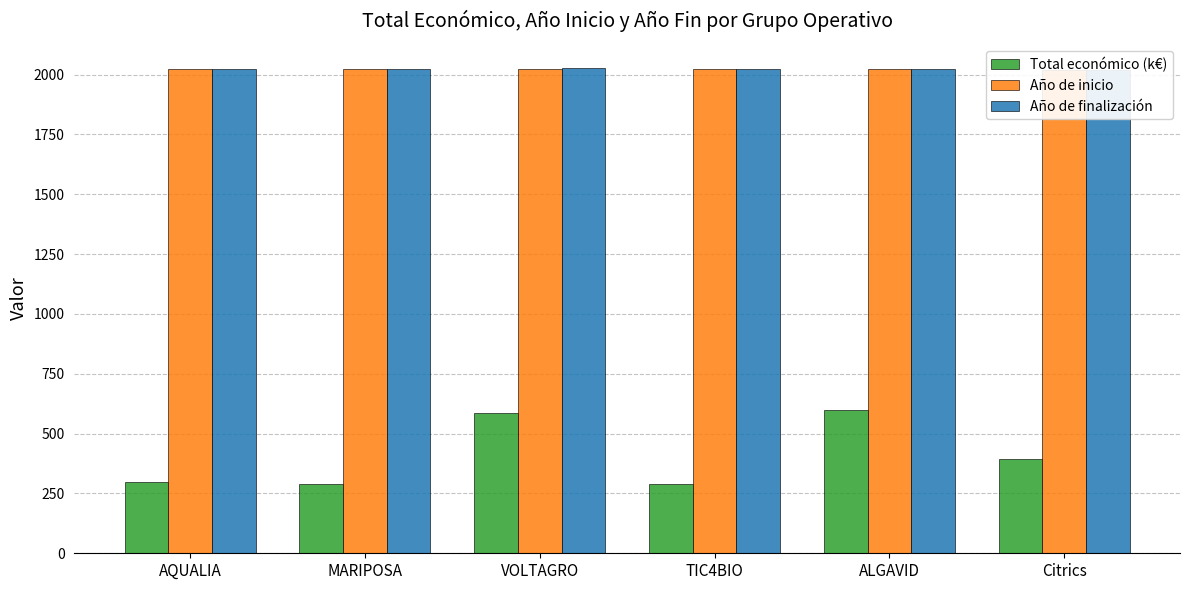

What position from the right is MARIPOSA?

5